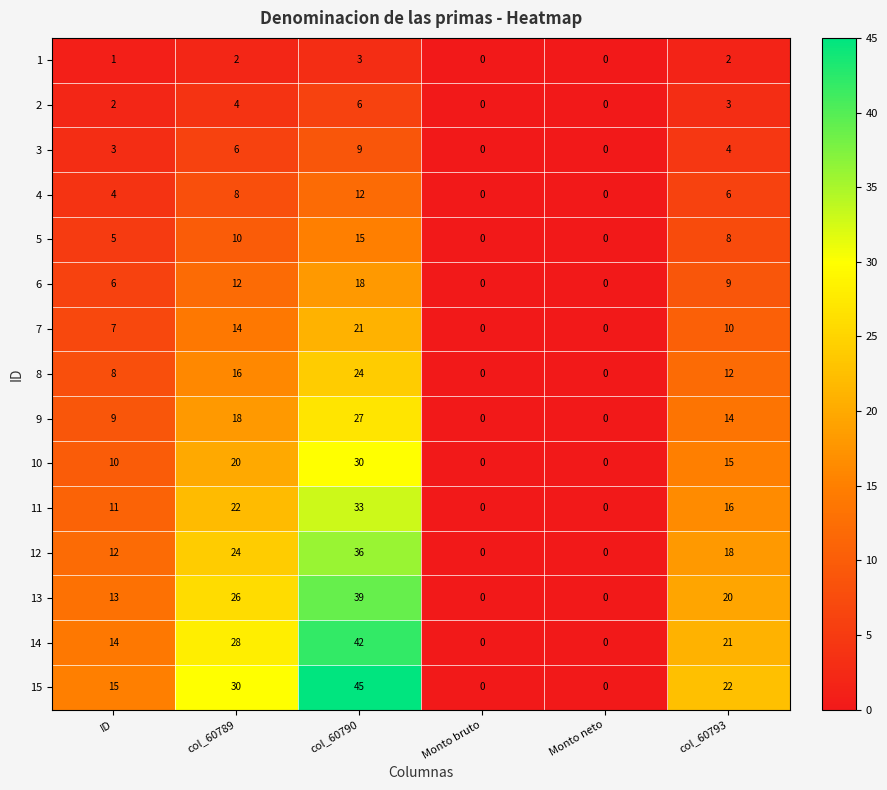

Is it true that 9 equals 12 at Monto neto?

False